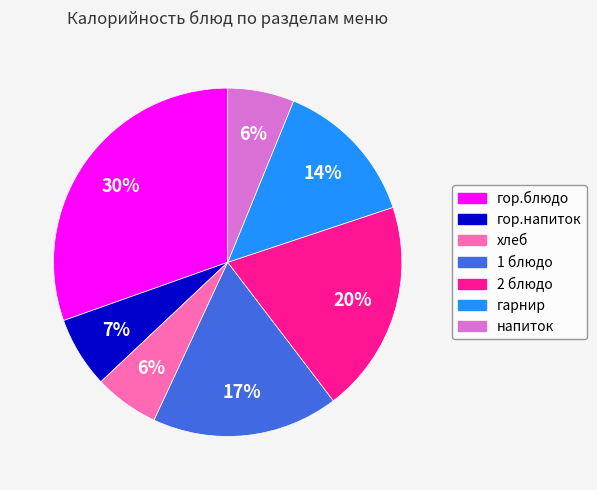

To the nearest percent, what percentage of the pie is 1 блюдо?

17%